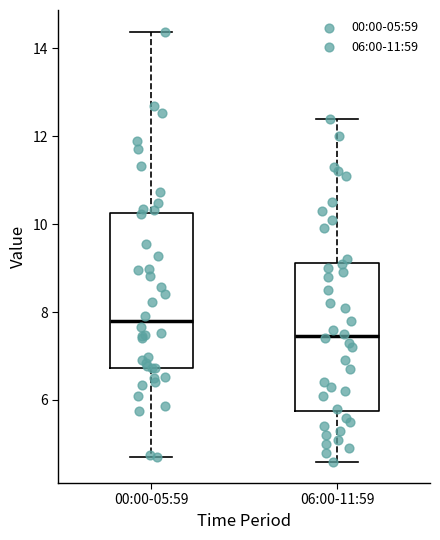

Reading left to right, transcribe this box plot: for each box, give where its median line is, the range the box spans, and where its two whiskers end, as read against the y-axis. The values are not printed on the chart, so give them approximately, as read against the axis.

00:00-05:59: median 7.8, box 6.8 to 10.2, whiskers 4.8 to 14.4
06:00-11:59: median 7.4, box 5.8 to 9.2, whiskers 4.6 to 12.4